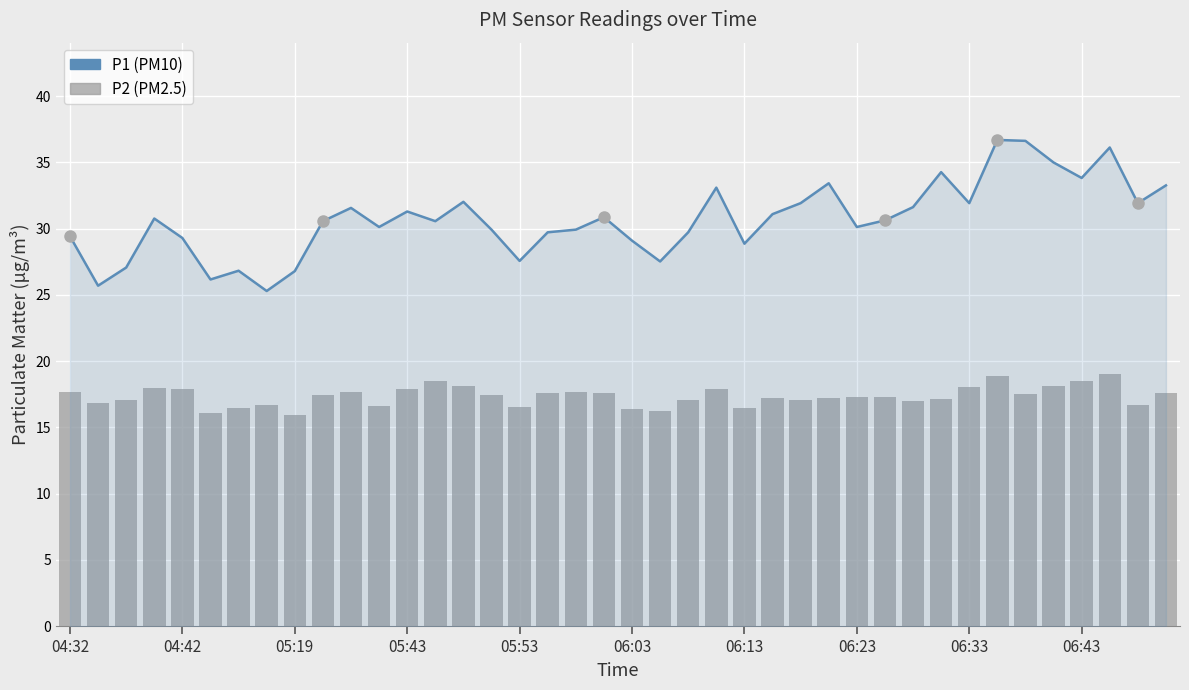

List the series in order of their overall mean, highest first.

P1, P2